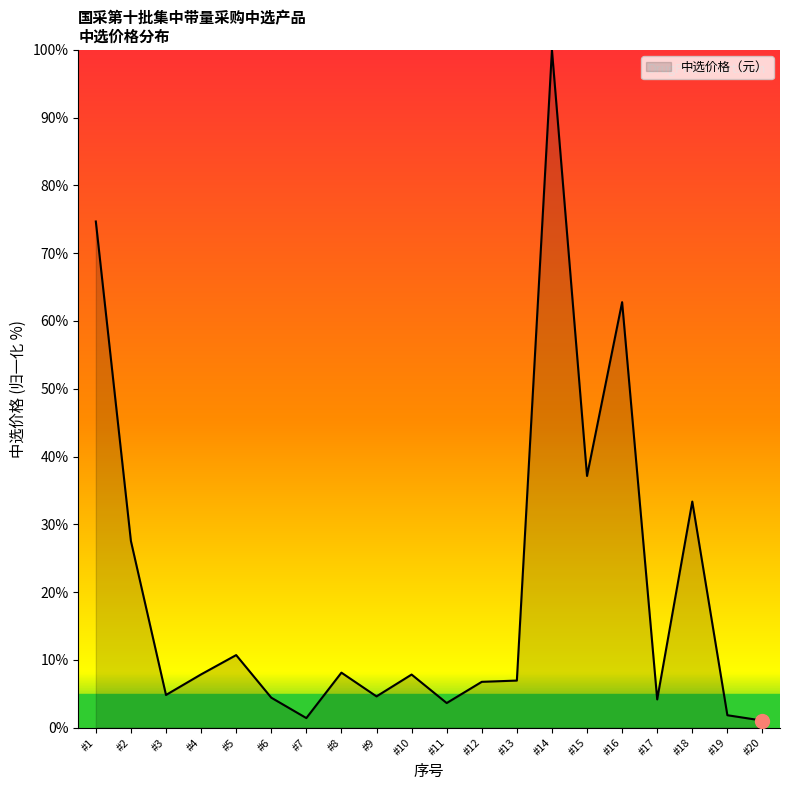

True or false: the data shows 6.9 at #13.

True